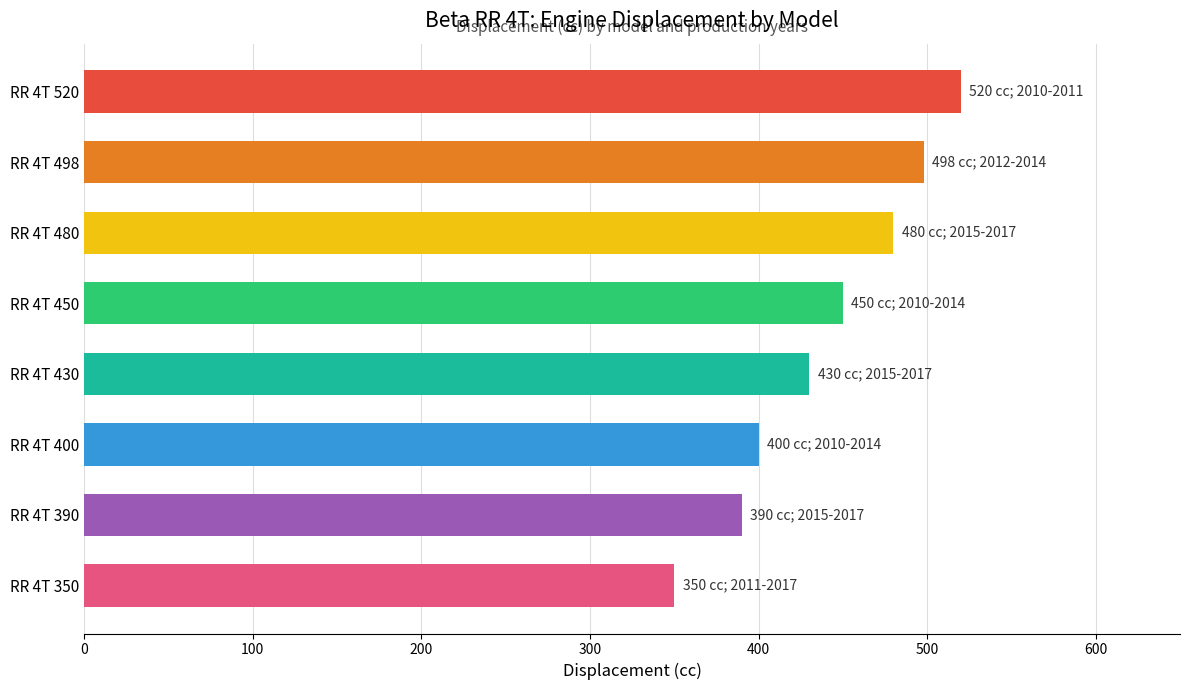

What is the difference between the maximum and second lowest values?

130